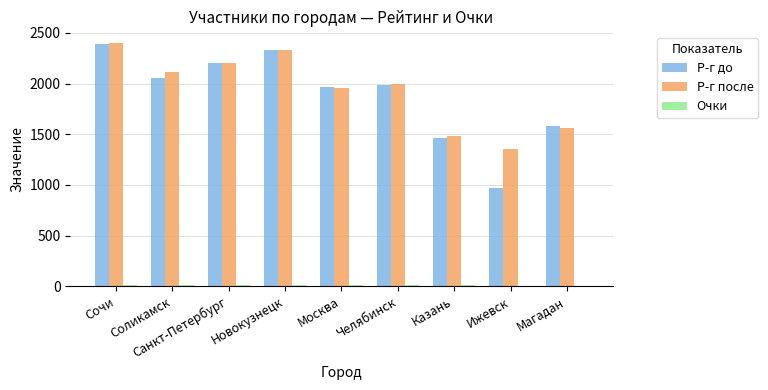

What is the sum of the Р-г до values at Москва and Казань?

3427